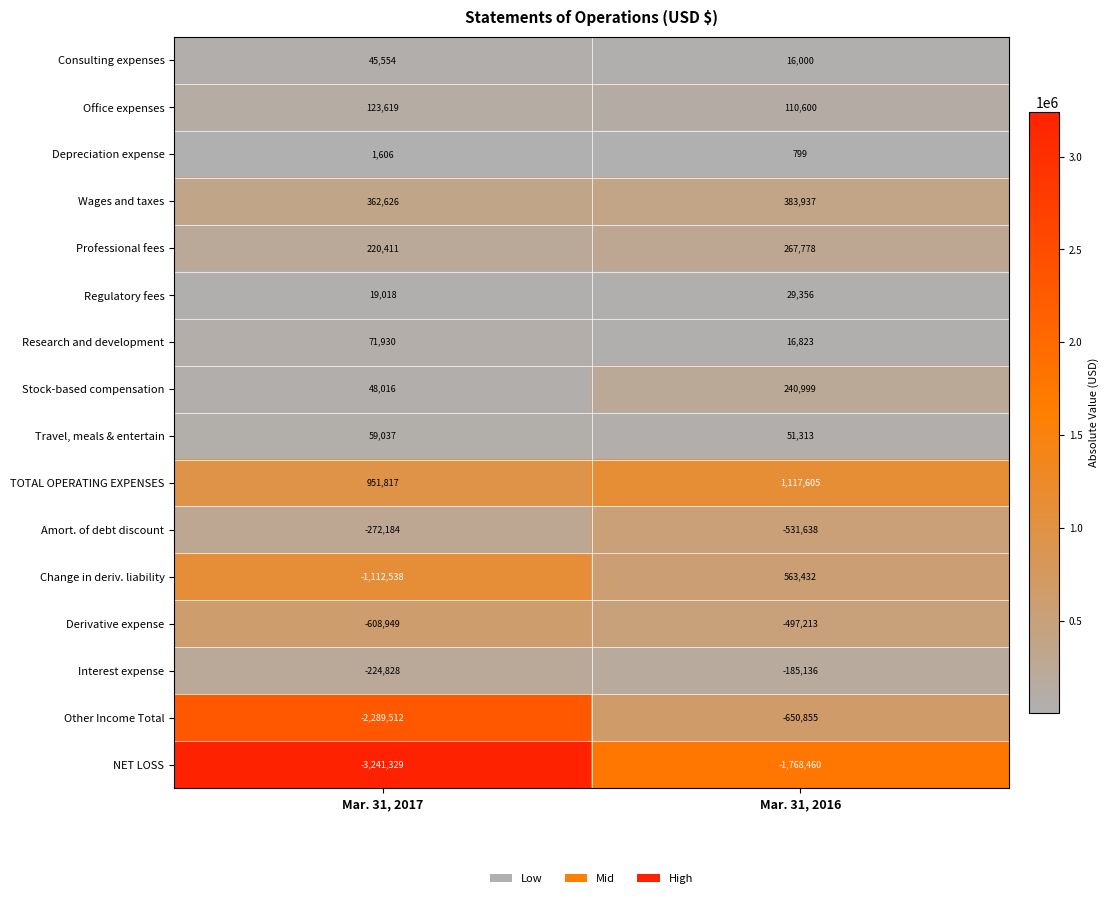

True or false: Research and development has a value of 10488 at Mar. 31, 2016.

False